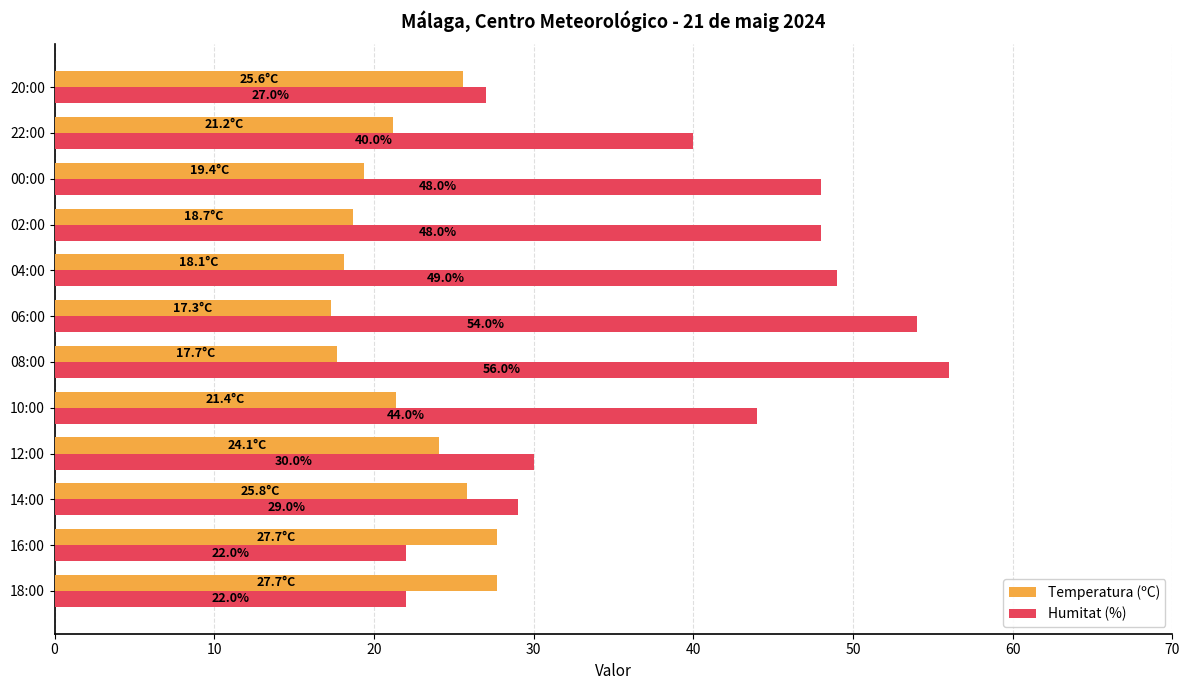

True or false: Temperatura (ºC) has a value of 21.2 at 22:00.

True